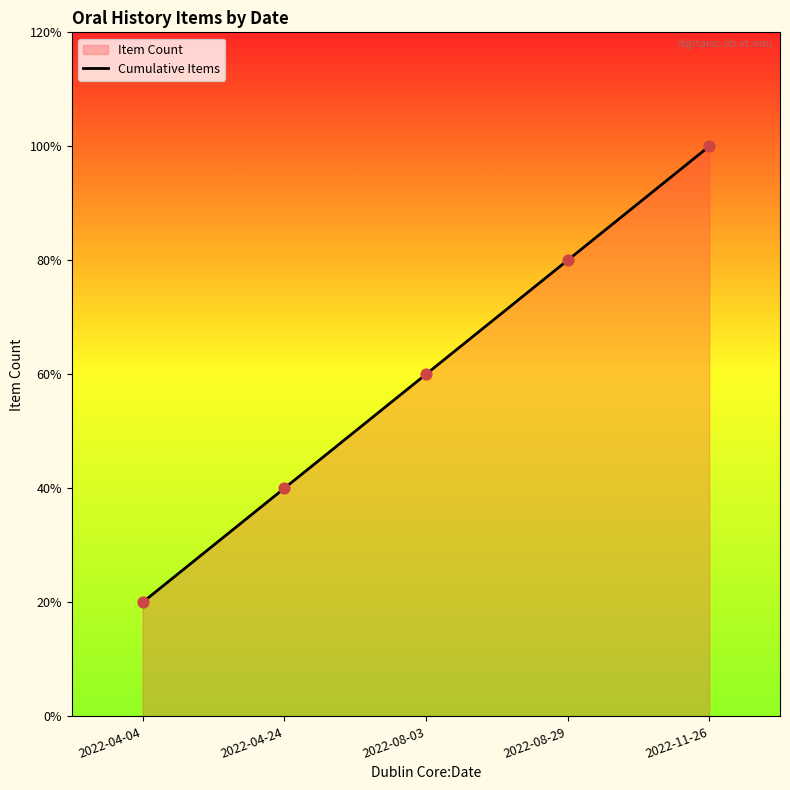

What is the change in value from 2022-04-04 to 2022-04-24?

+1